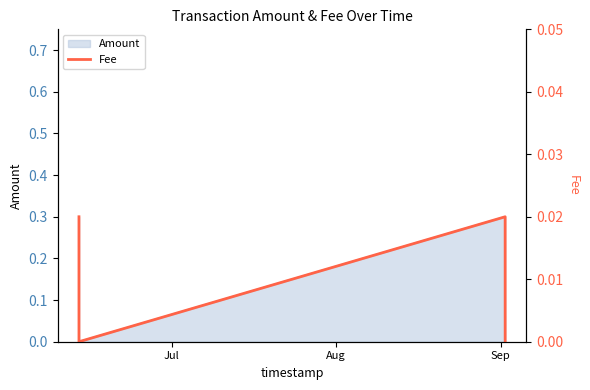

True or false: Amount has more than 1 points higher than both neighbors.

False